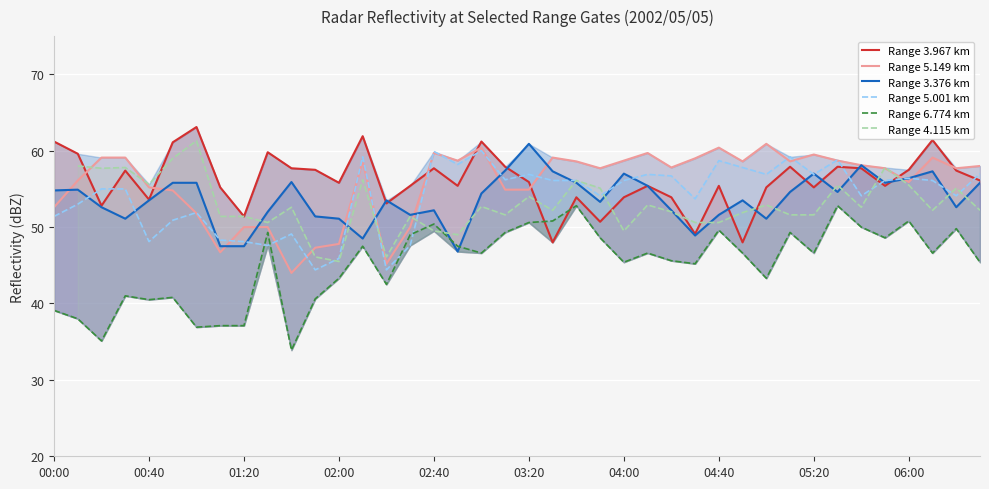

Rank the series by their maximum value, from highest to lowest.

Range 3.967 km, Range 5.149 km, Range 3.376 km, Range 5.001 km, Range 6.774 km, Range 4.115 km